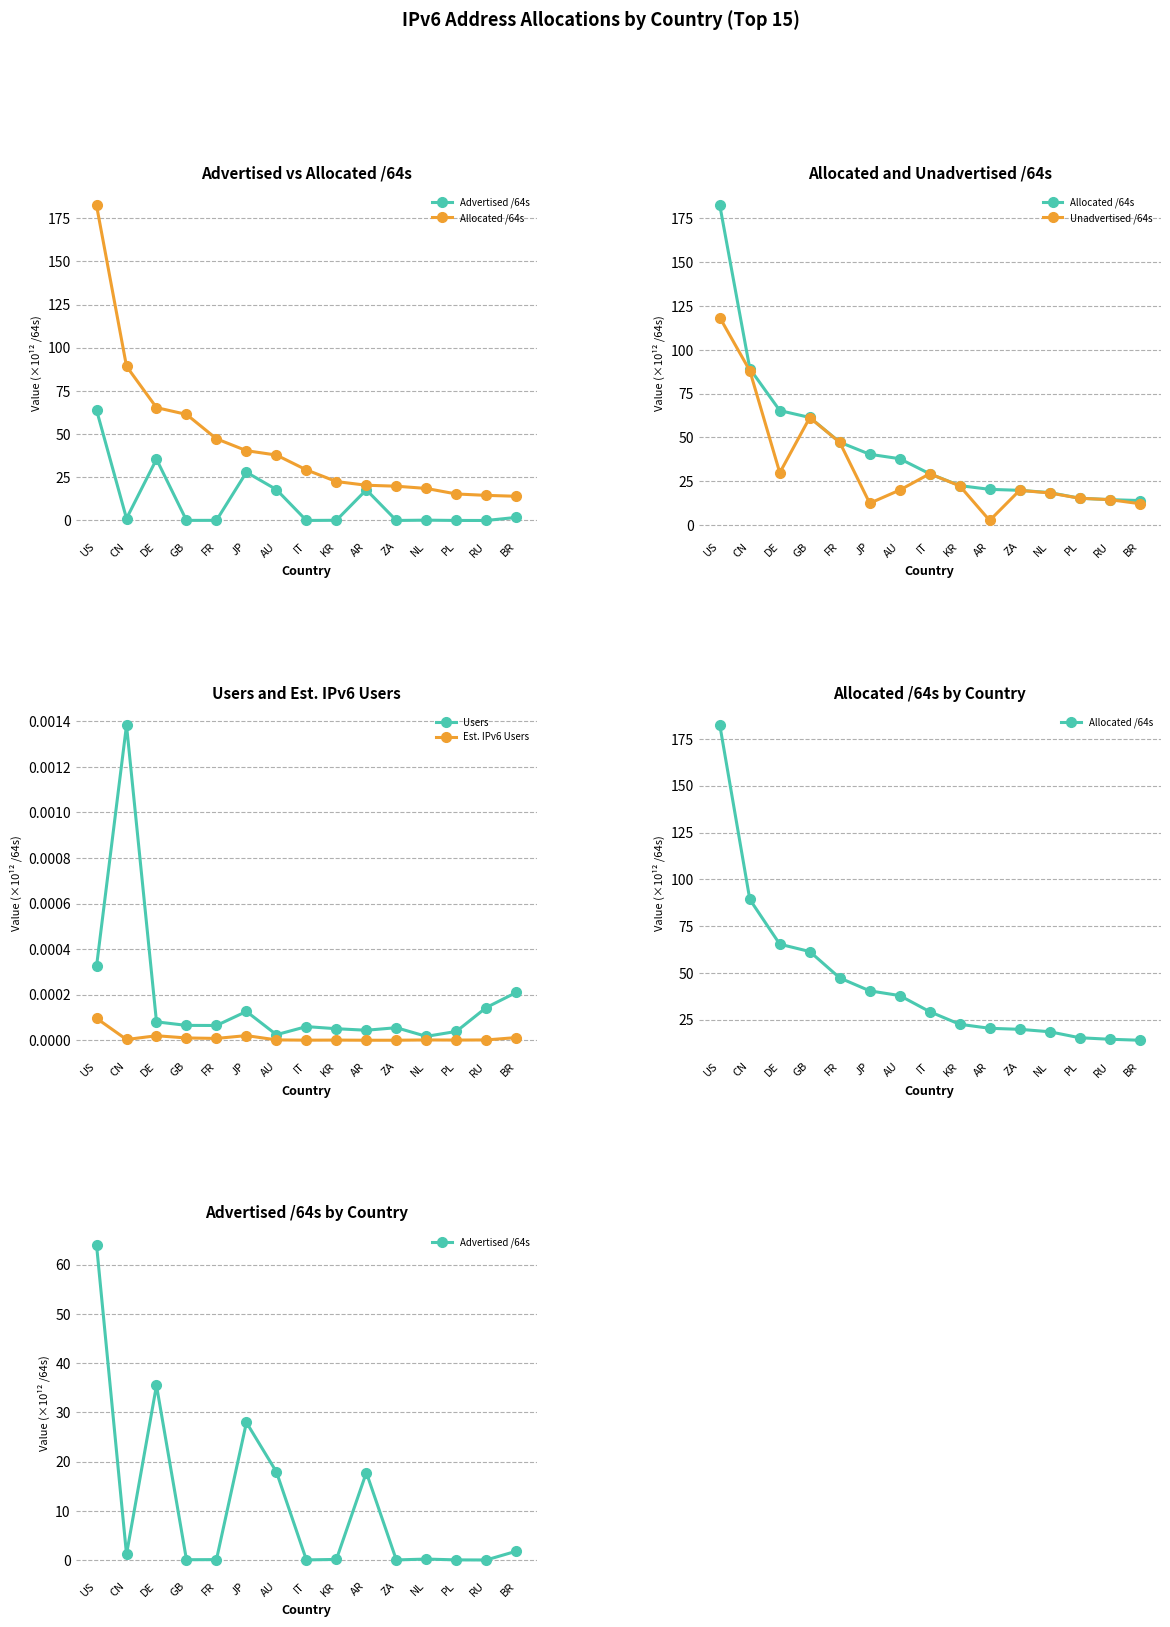

Which series has the widest spread of values?

Allocated /64s